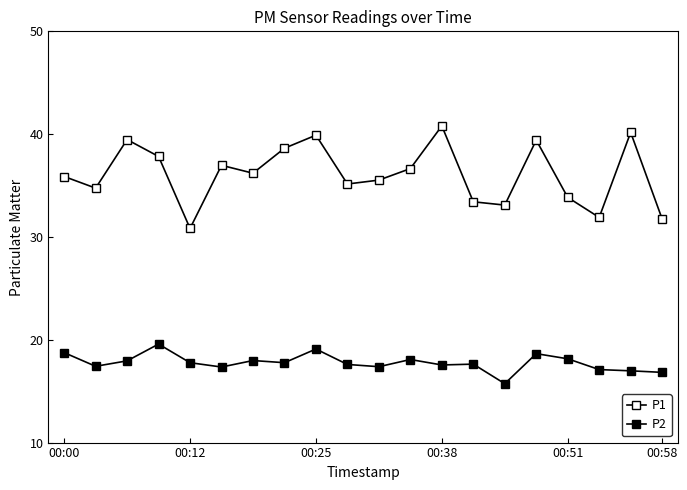

How many lines are shown in the chart?

2